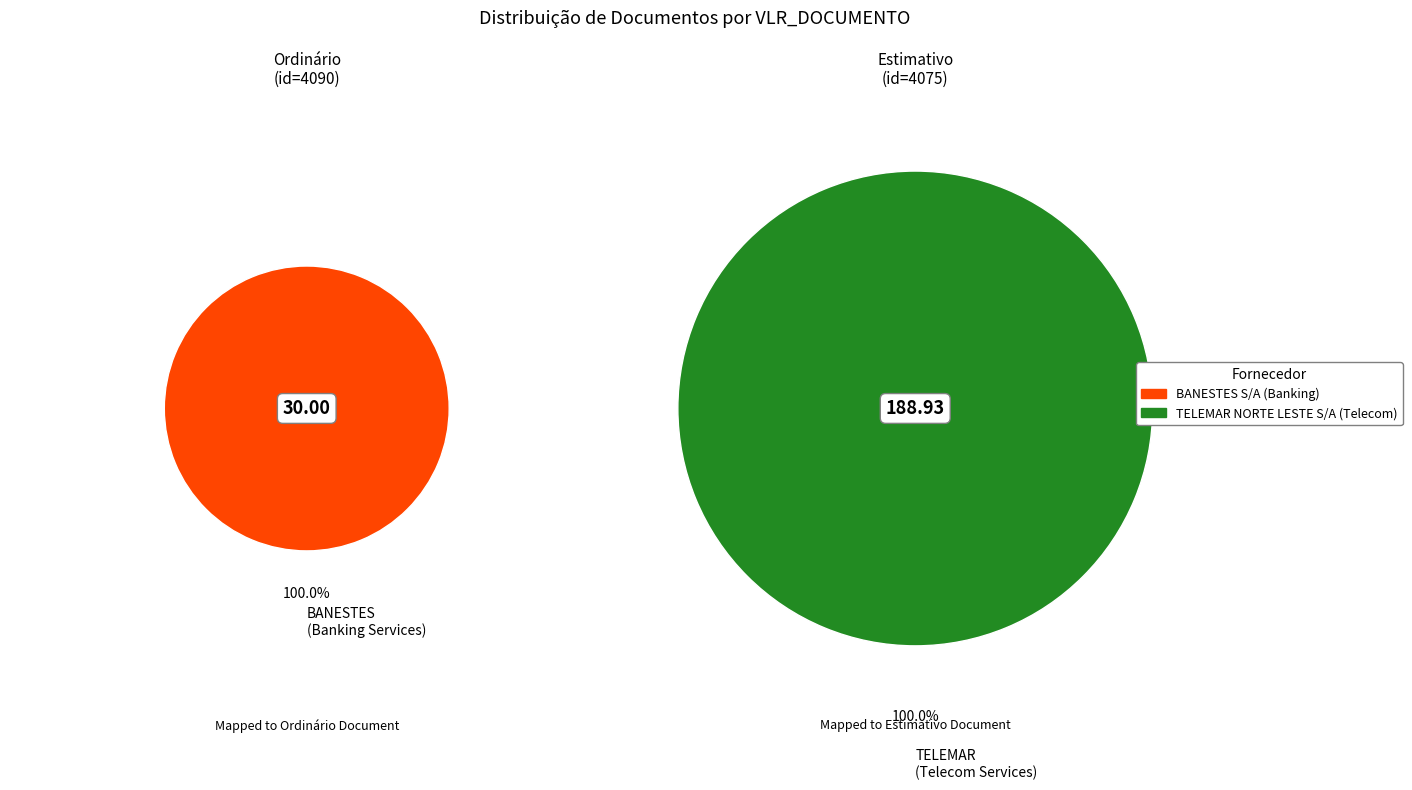

Which category has the smallest portion of the pie?

4090